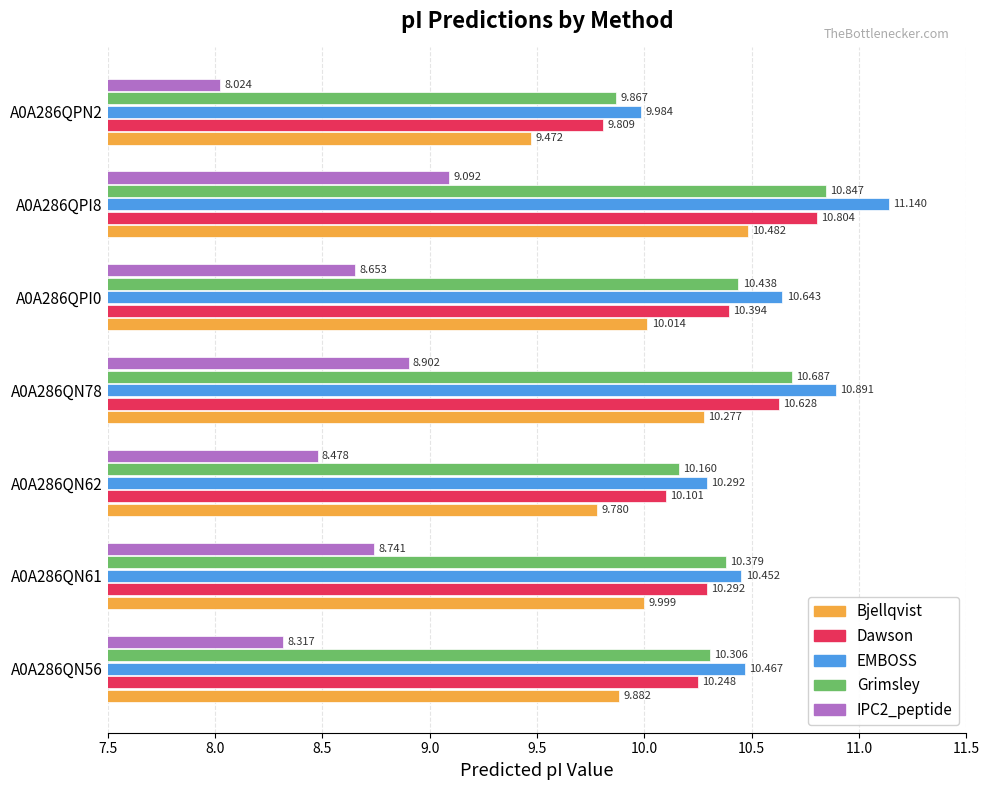

What is the greatest value displayed?

11.1